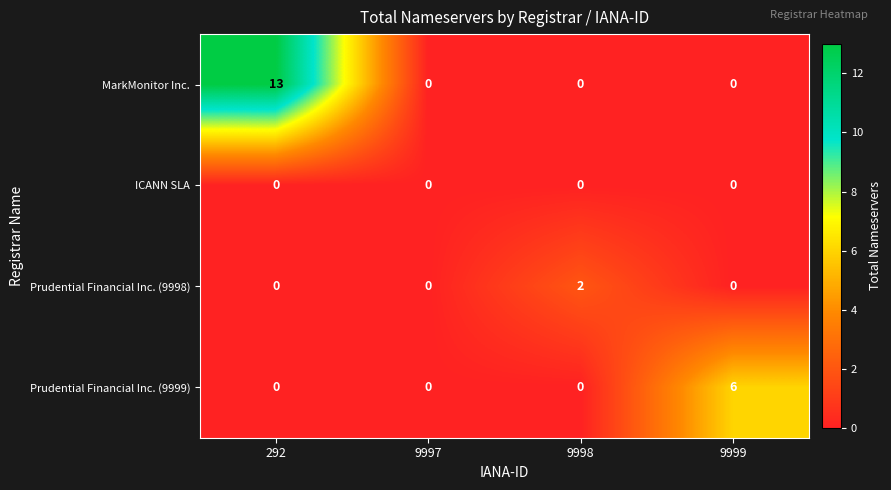

The value of Prudential Financial Inc. (9999) at 292 is 0. True or false?

True